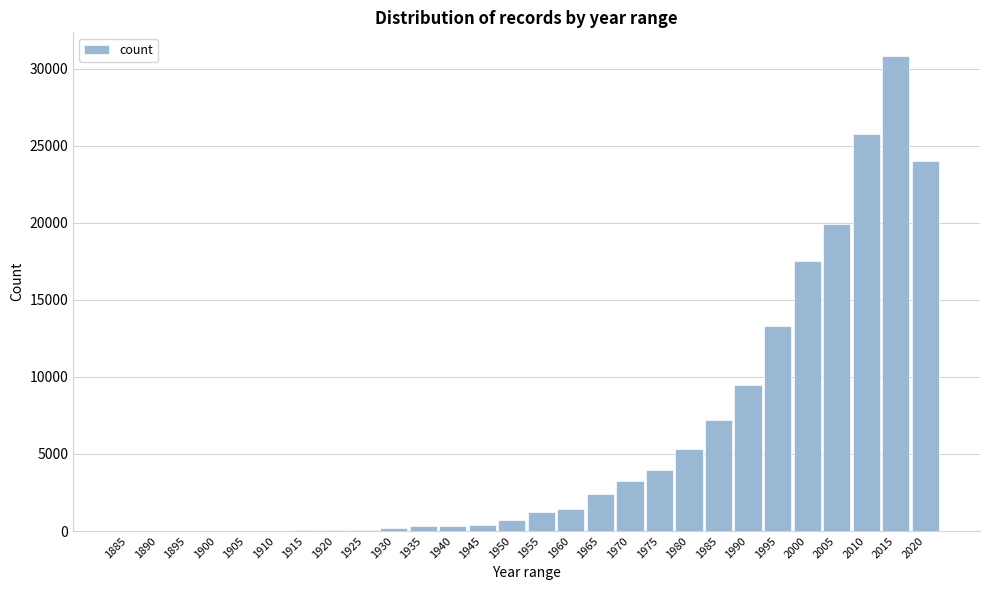

What is the sum of the values at 1980 and 2015?

36121